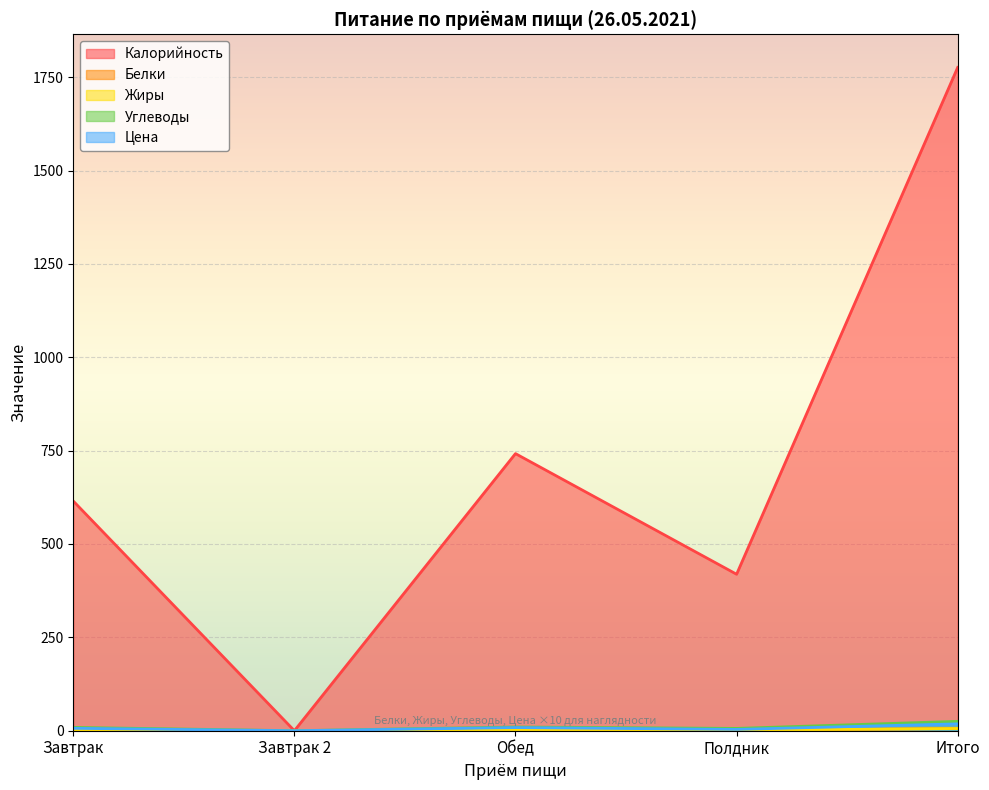

Read the Белки value at Полдник.

1.1